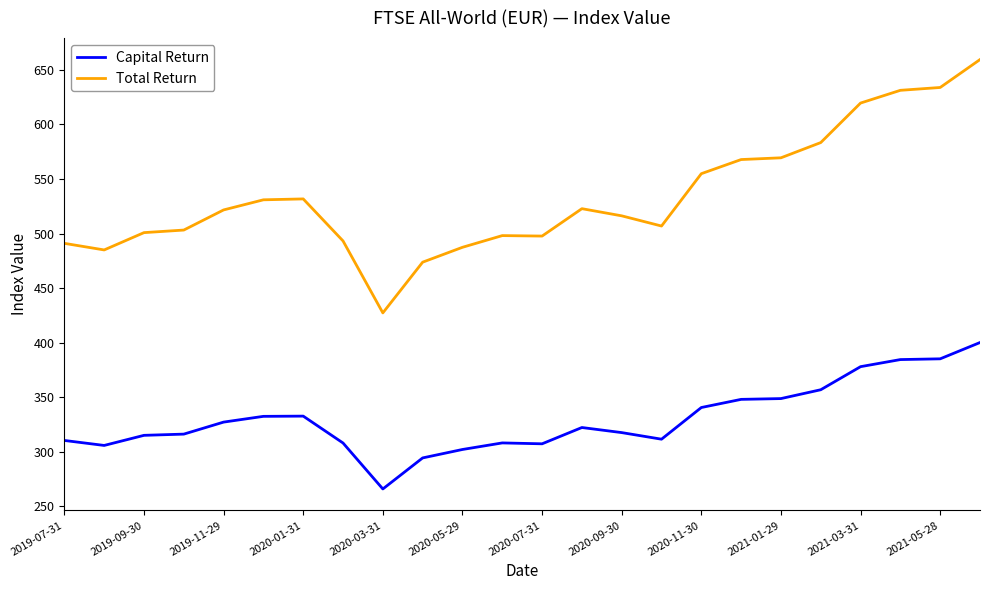

How many lines are shown in the chart?

2